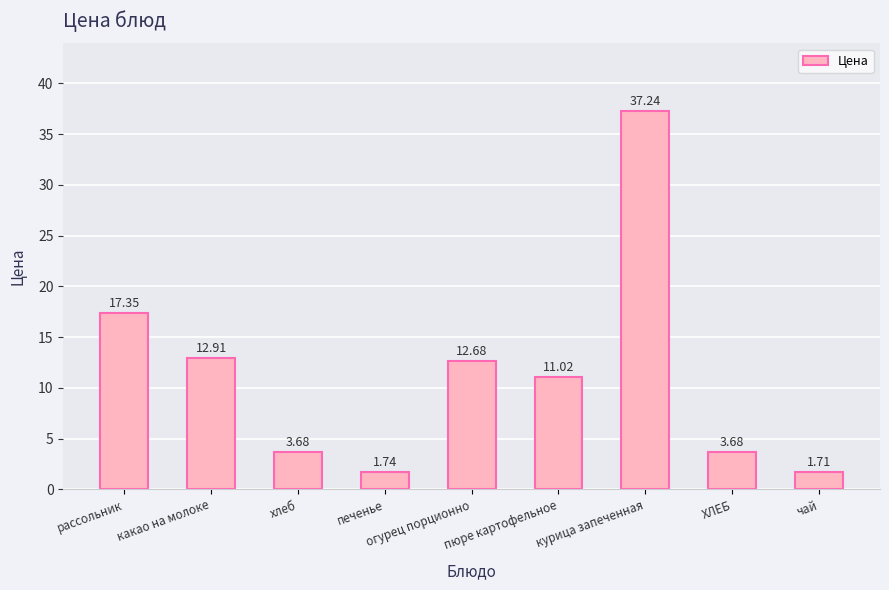

What is the label of the 2nd bar from the left?

какао на молоке